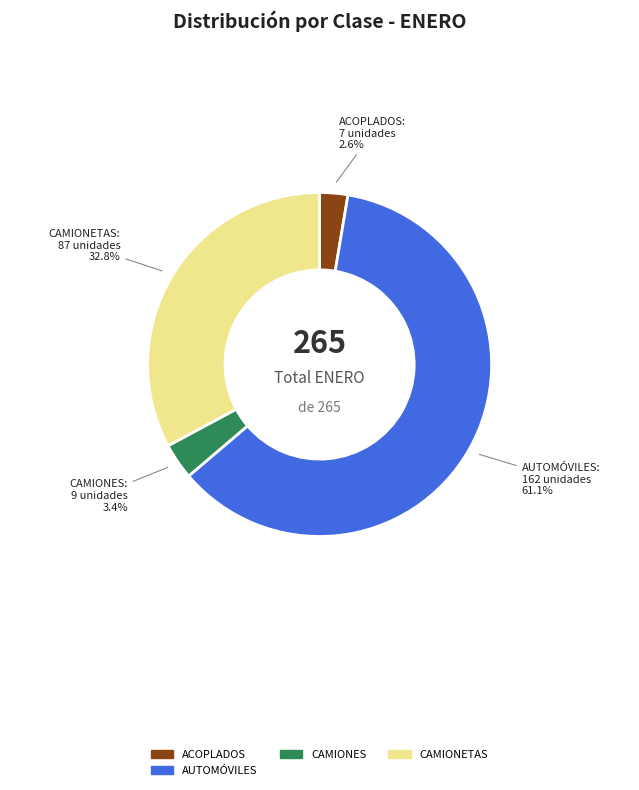

Does any single category account for the majority?

Yes